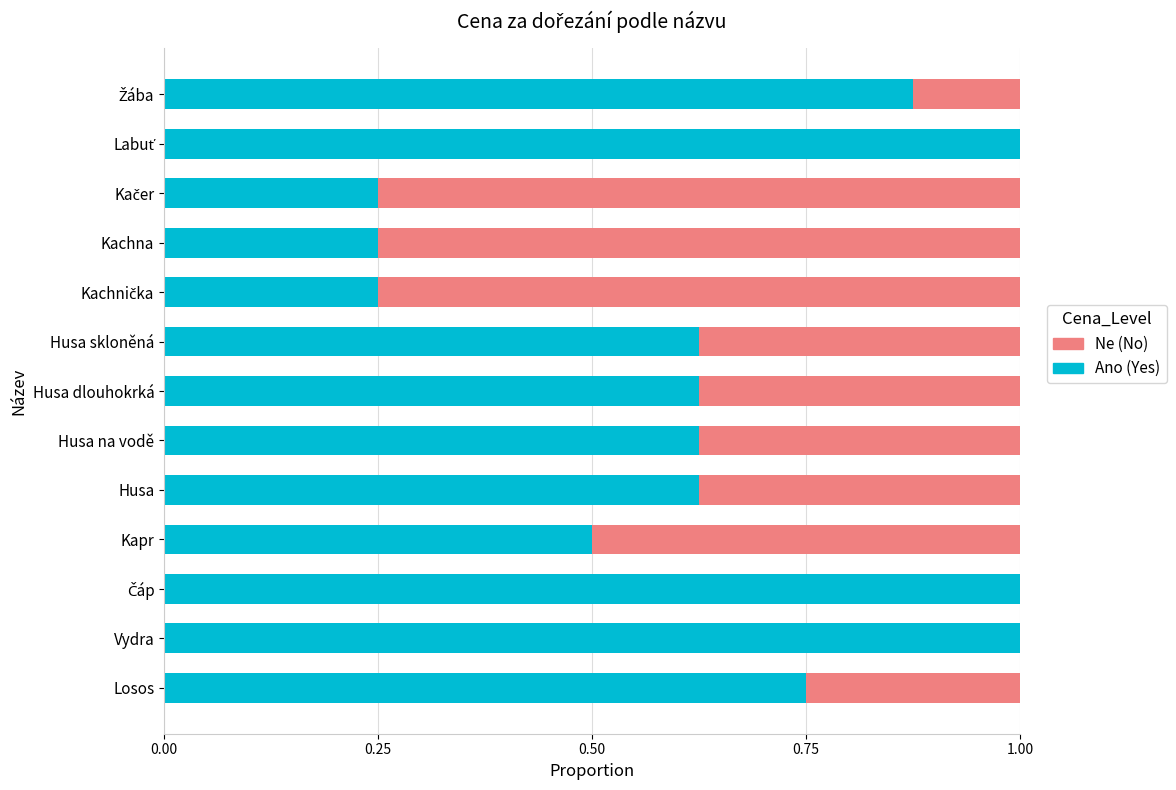

What is the highest value of the Ano (Yes) series?

1.0